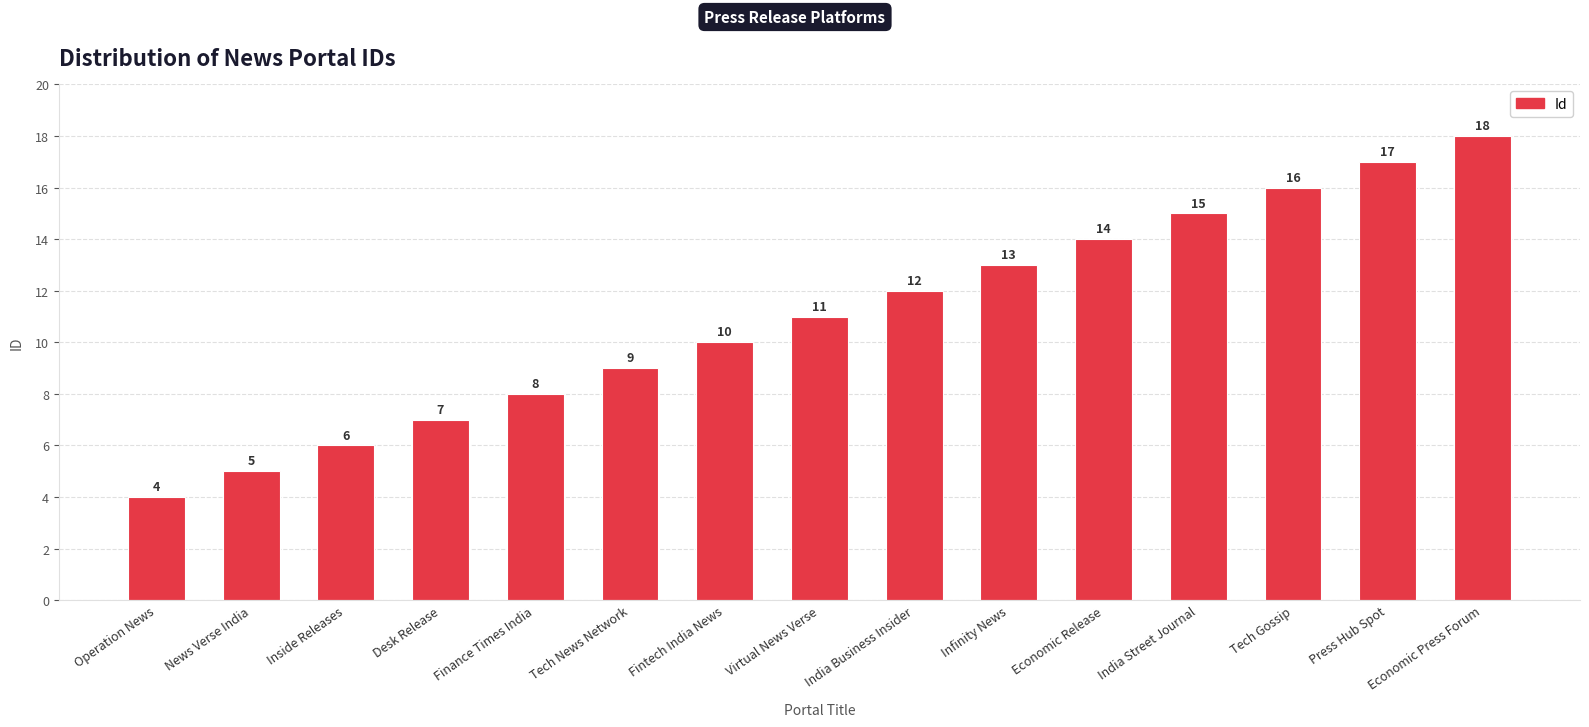

Between Tech News Network and Finance Times India, which is larger?

Tech News Network